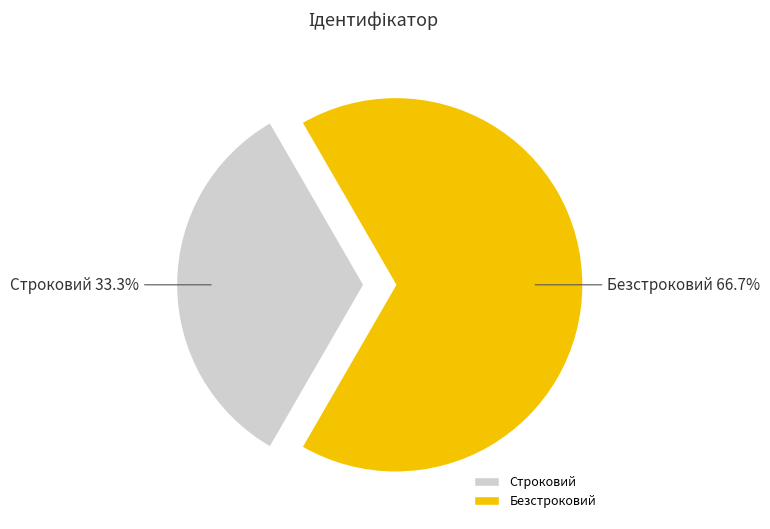

The Безстроковий slice represents 67% of the pie. True or false?

True